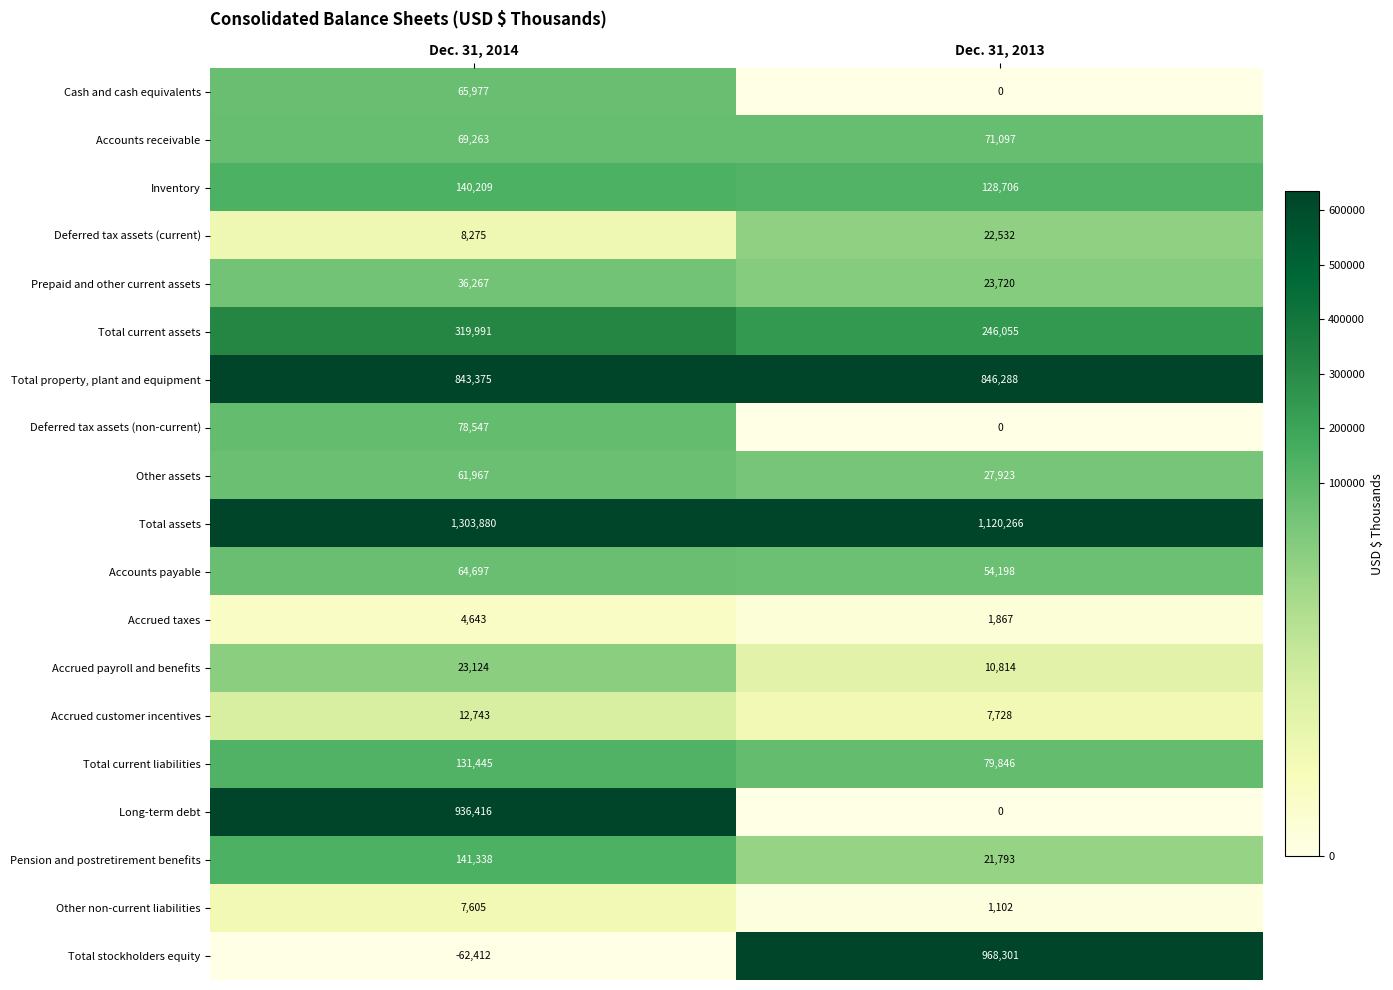

At which label does Cash and cash equivalents reach its peak?

Dec. 31, 2014